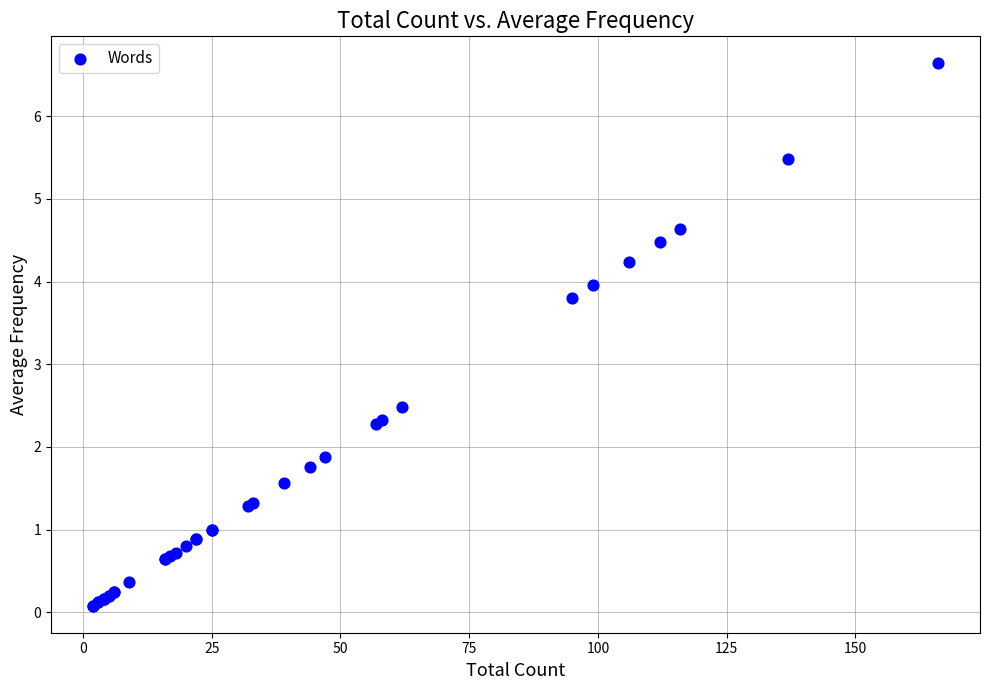

What Y value in the scatter plot is closest to 3?

2.5